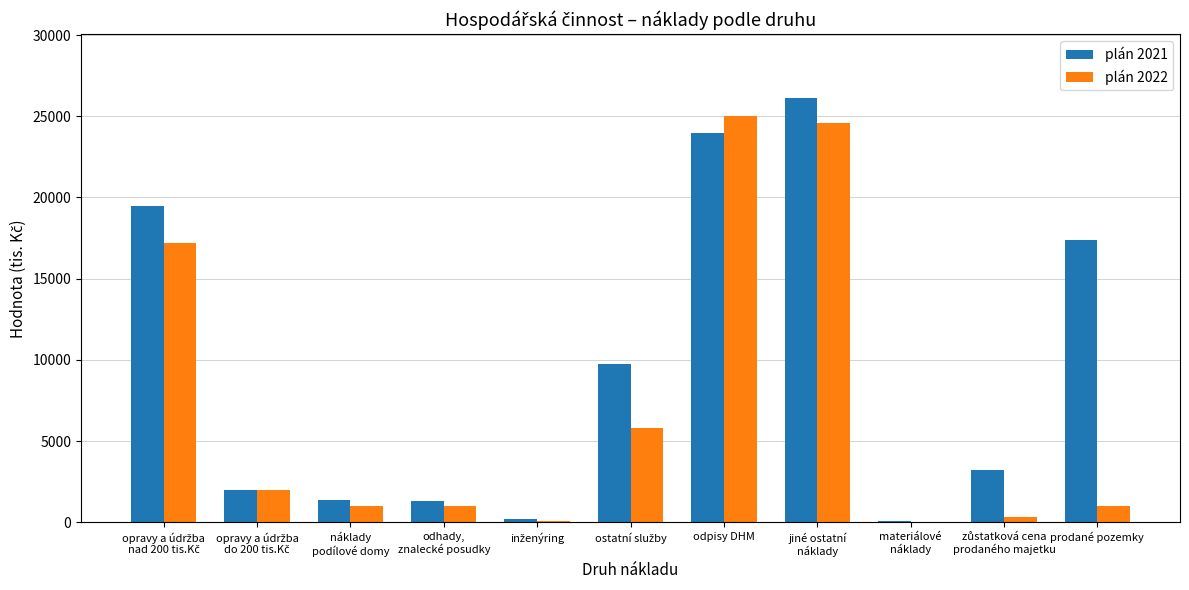

What is the highest value of the plán 2021 series?

26131.0